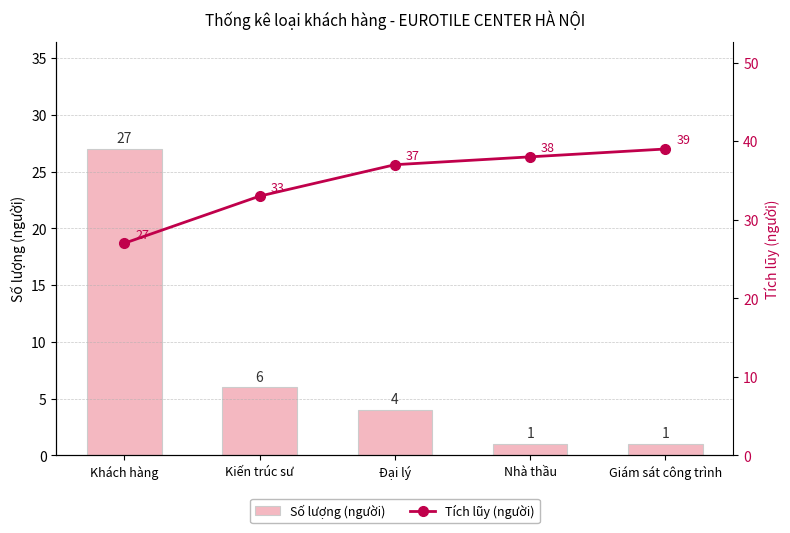

How many data points in Số lượng (người) are above 4?

2